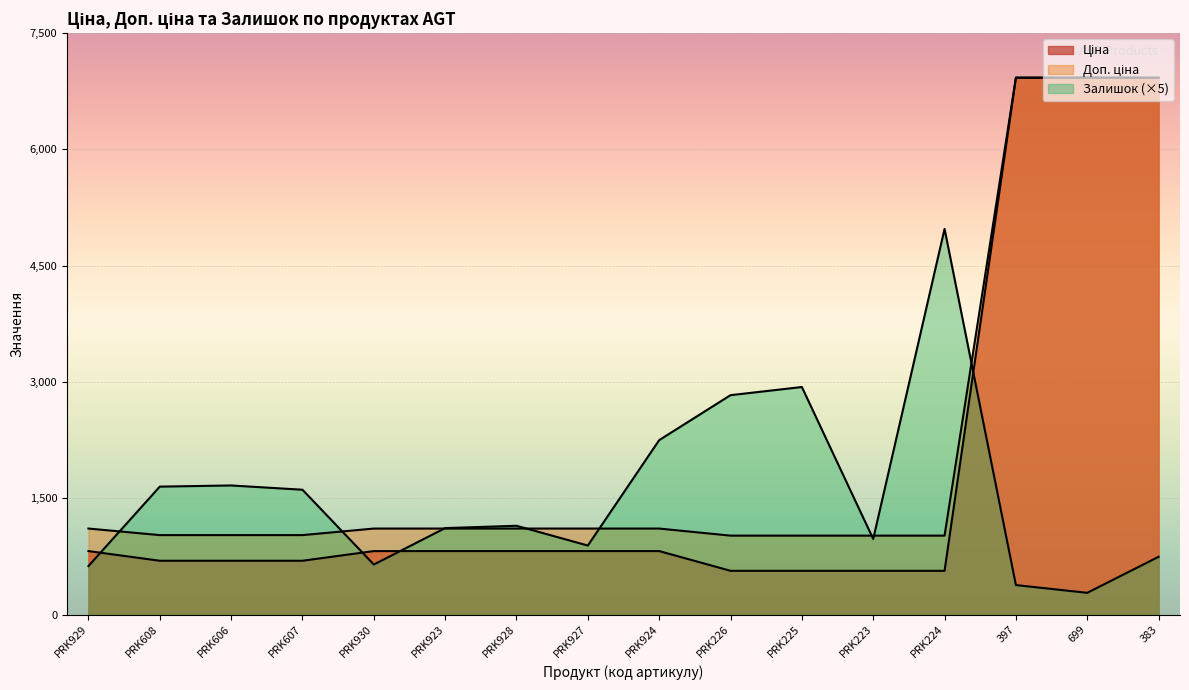

Count the number of data series in this chart.

3